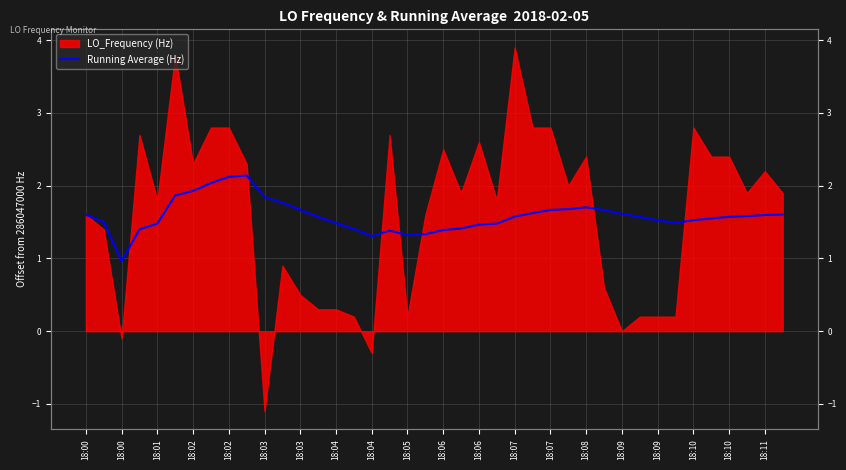

How many data points does each series have?

40